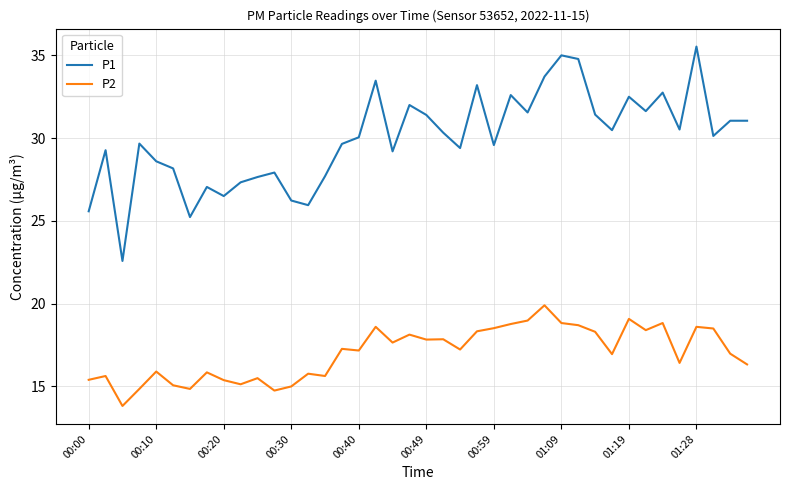

Rank the series by their maximum value, from lowest to highest.

P2, P1